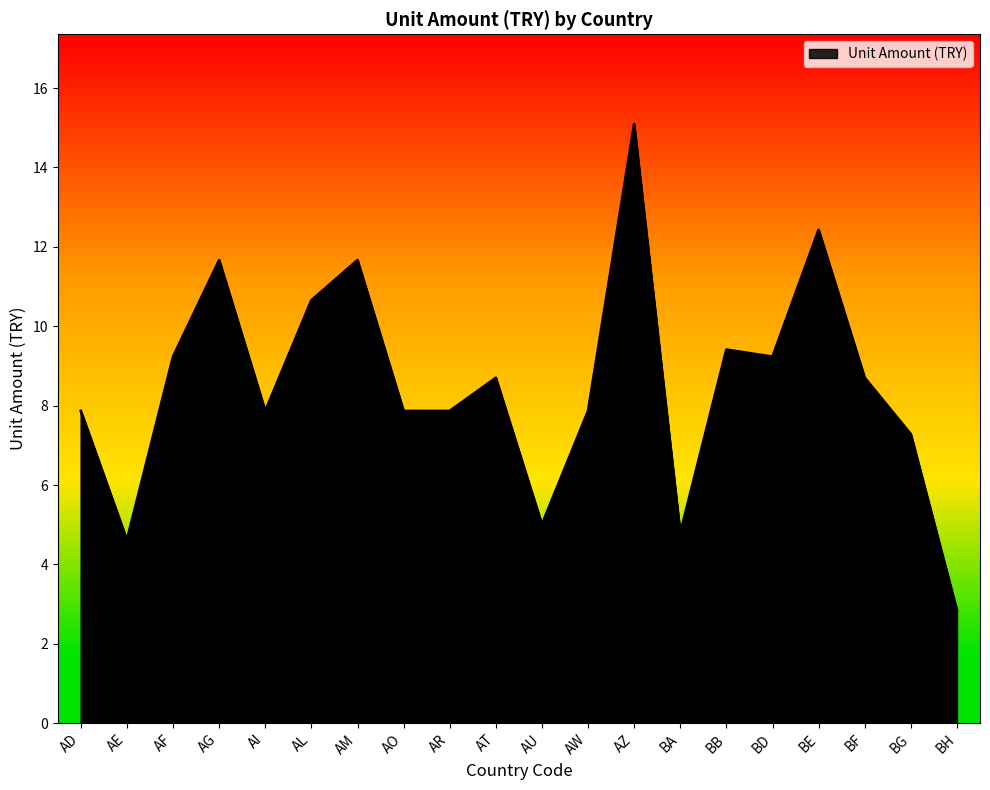

What position from the left is BA?

14